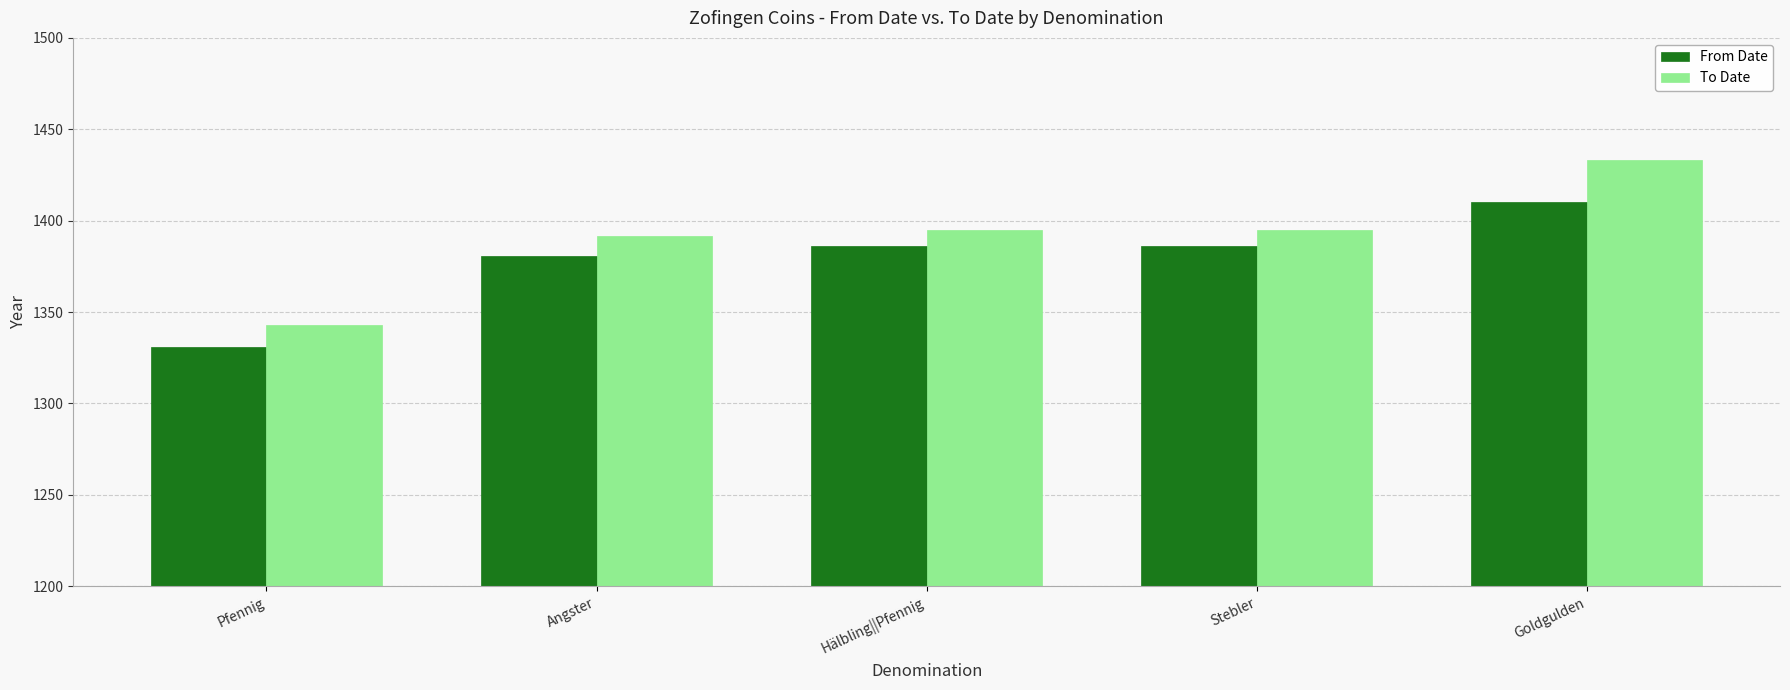

What is the label of the 4th bar from the right?

Angster